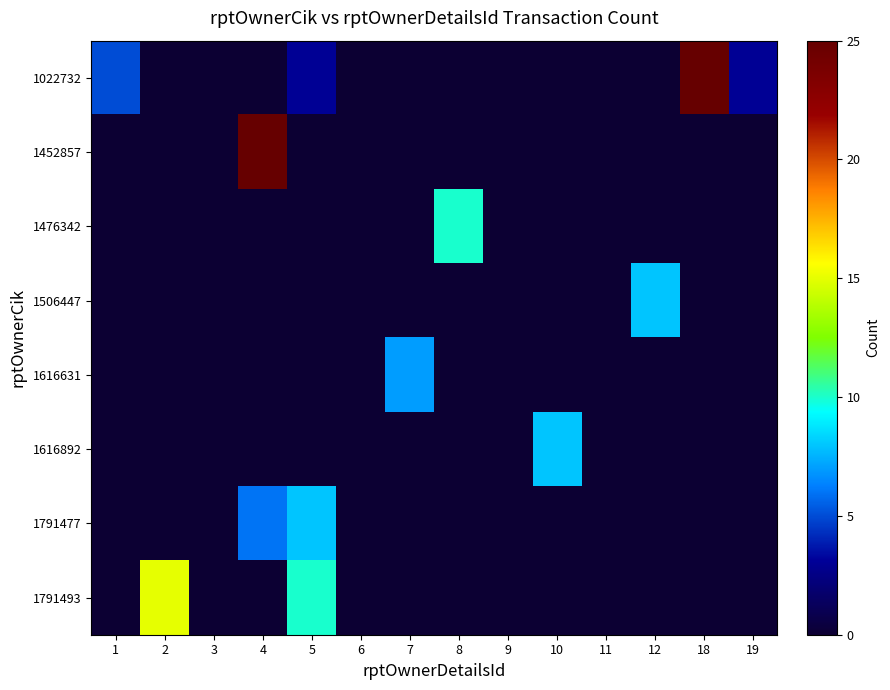

Which label corresponds to the smallest value in the chart?

2